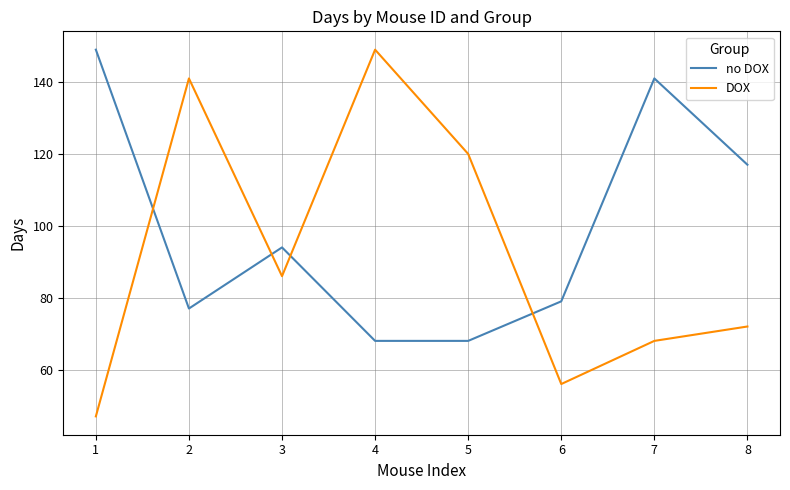

Which series ends up on top after the final intersection of DOX and no DOX?

no DOX